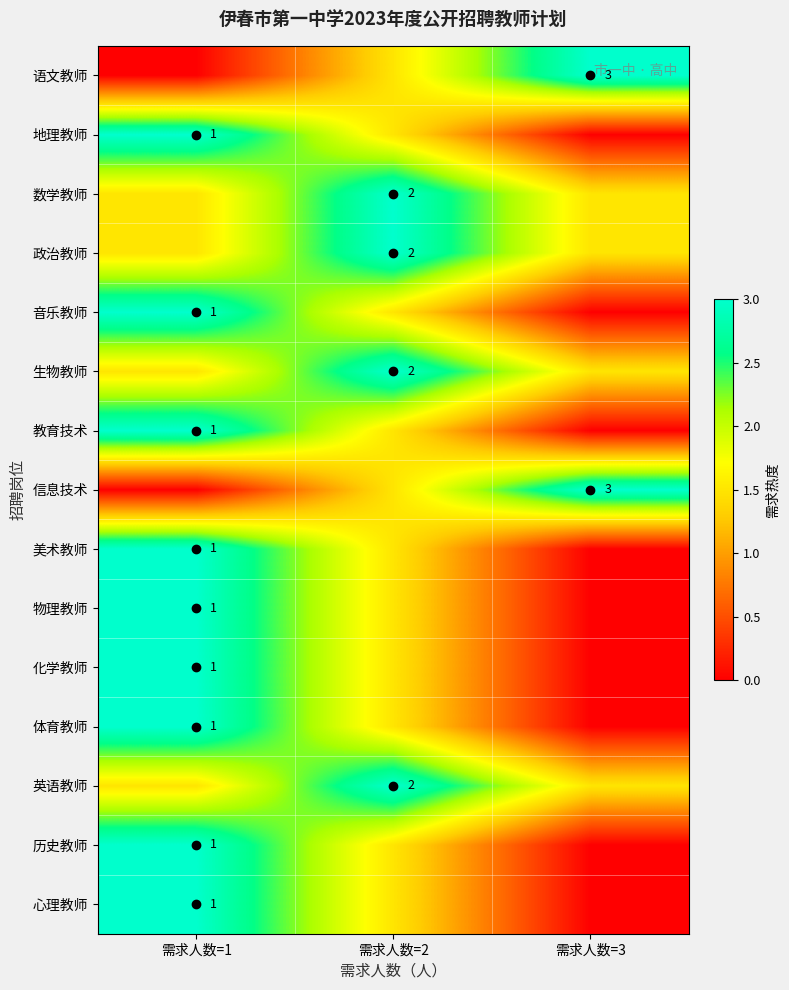

True or false: 语文教师 has a value of 3.0 at 需求人数=3.

True